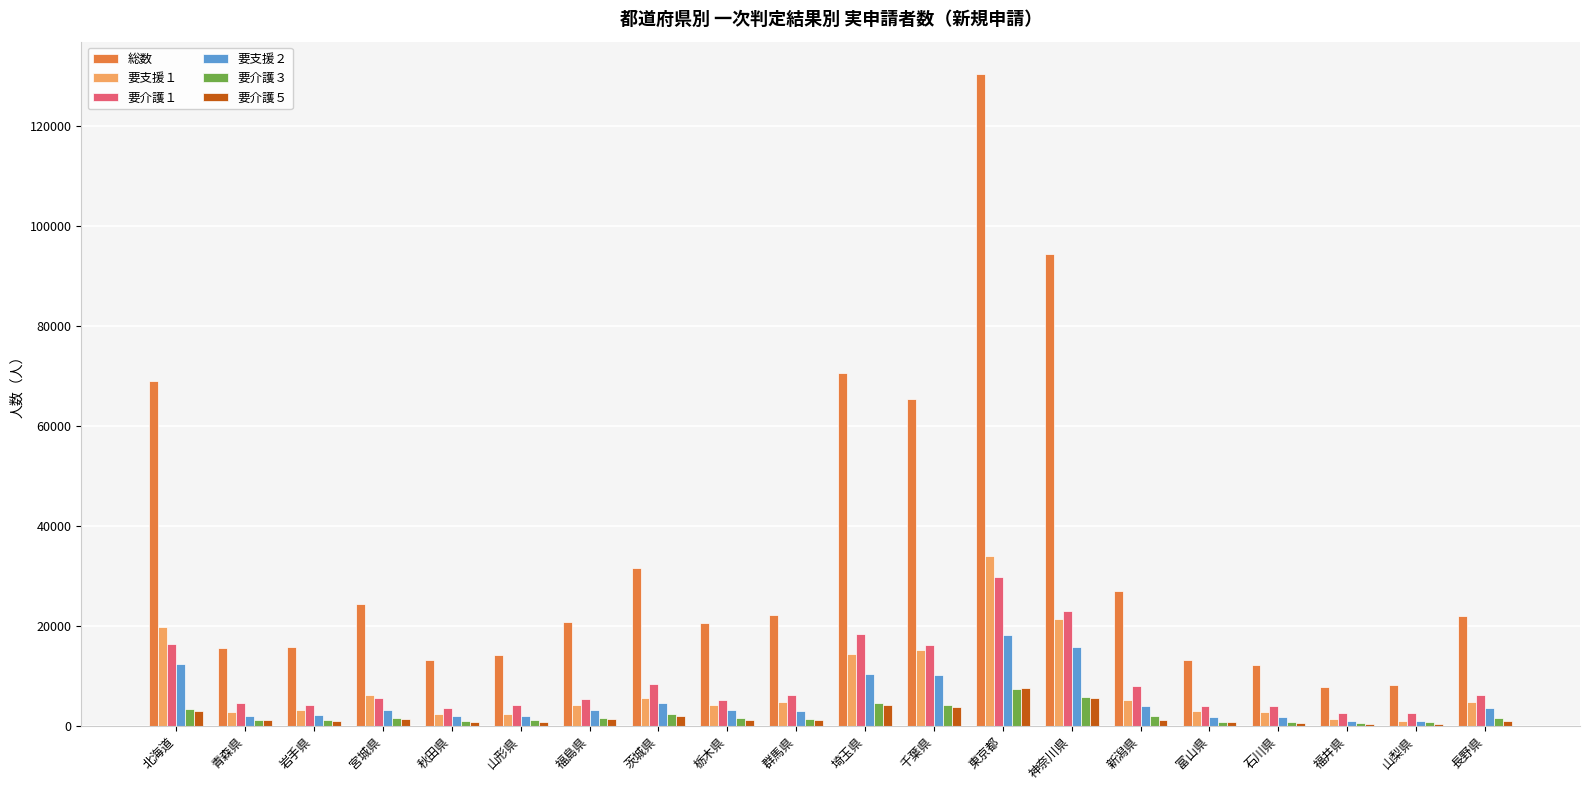

At which label does 総数 reach its peak?

東京都